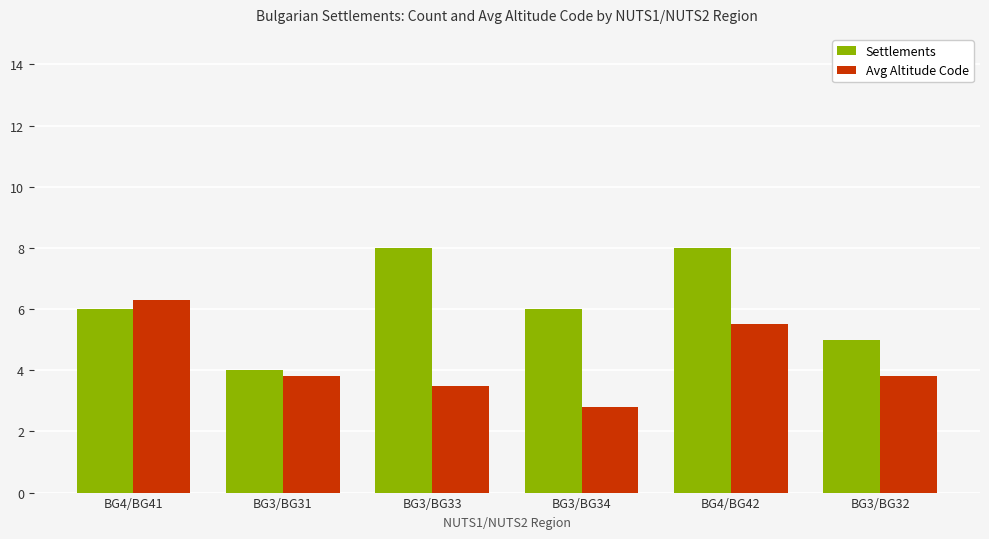

At which label does Avg Altitude Code first exceed 3?

BG4/BG41